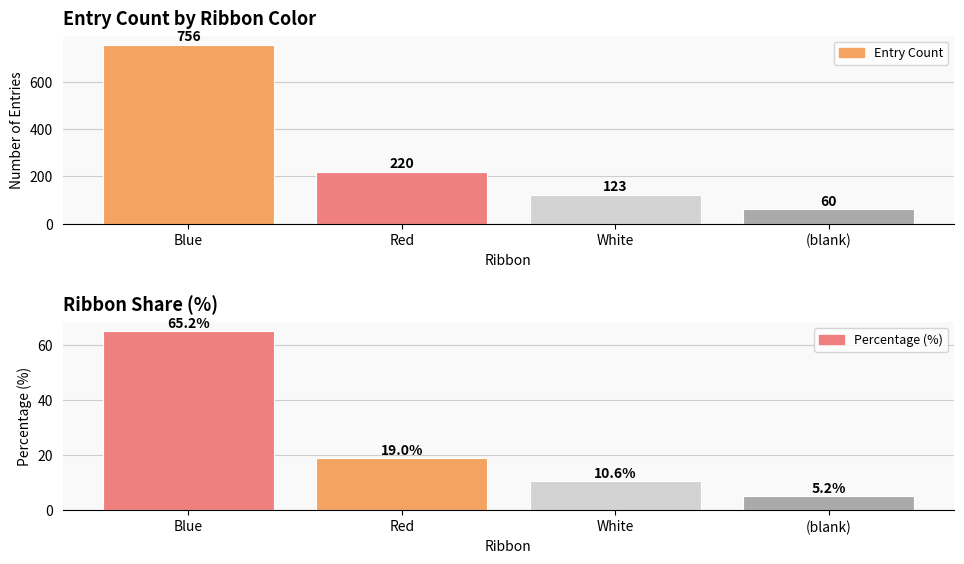

Which category has the lowest value in the Percentage (%) series?

(blank)